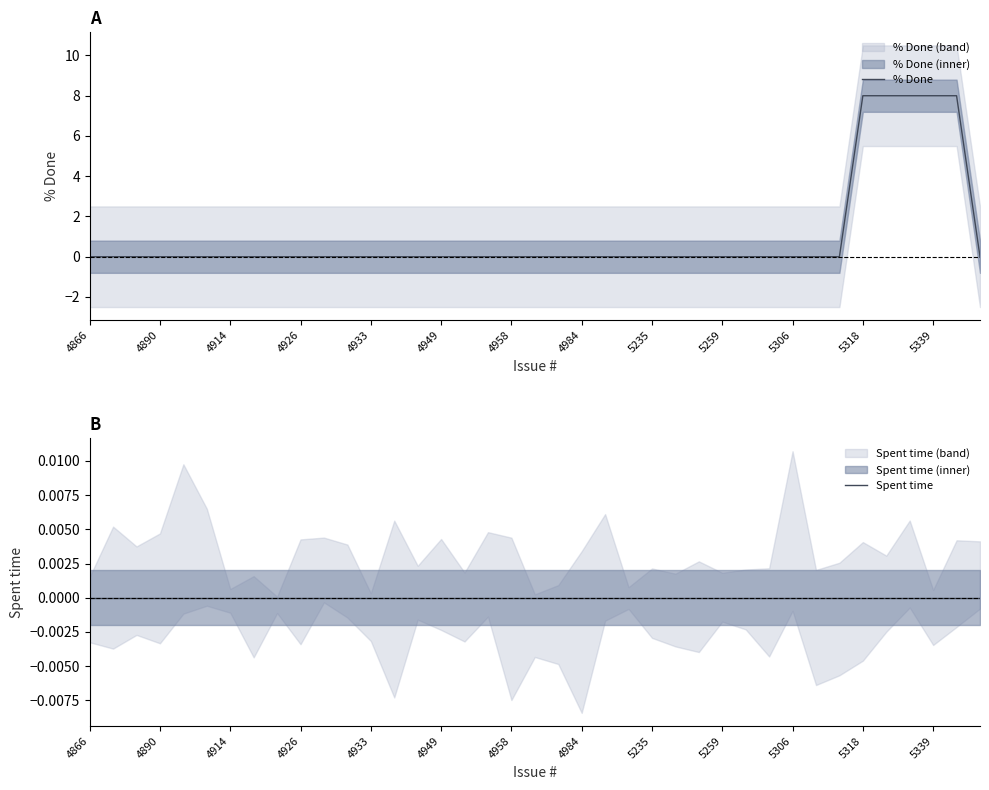

True or false: Spent time has more than 2 points higher than both neighbors.

False